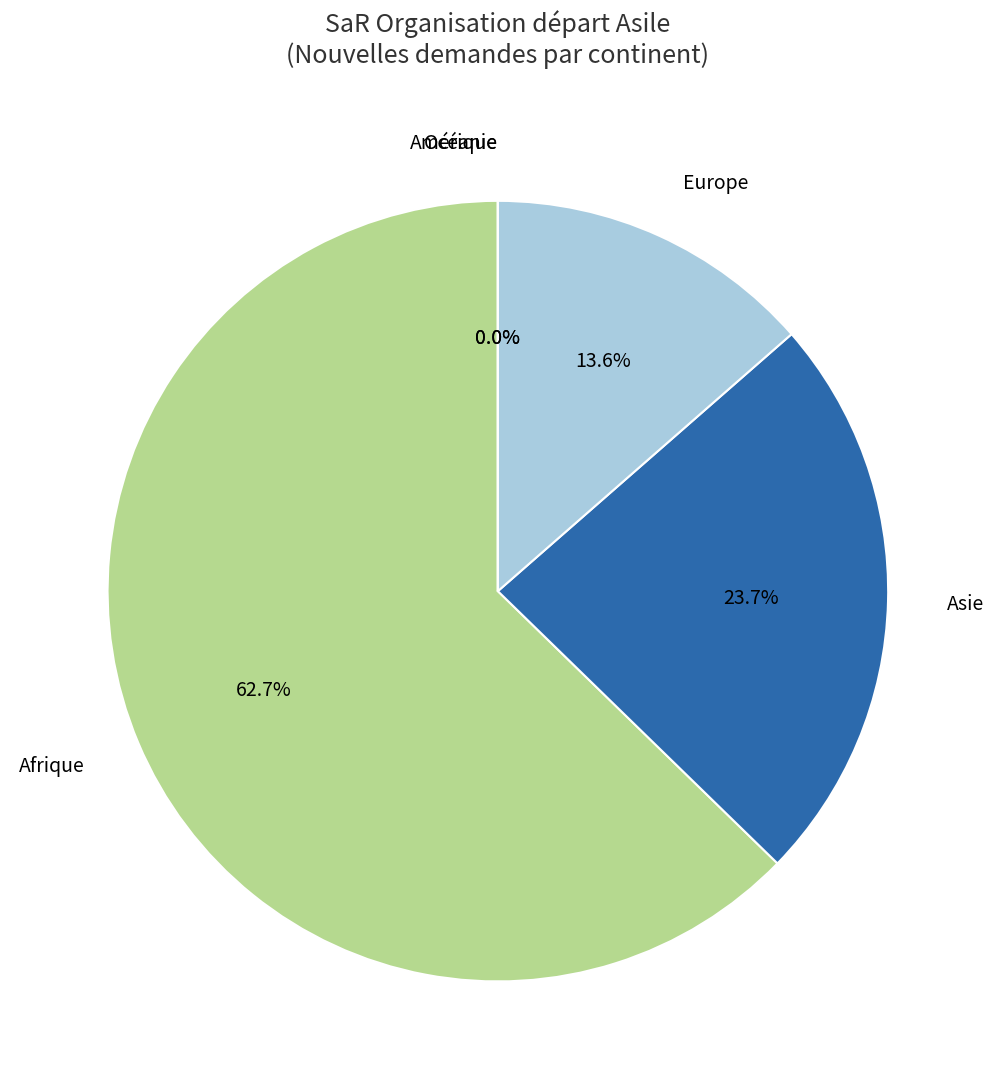

What is the total percentage of Afrique and Asie?

86.4%